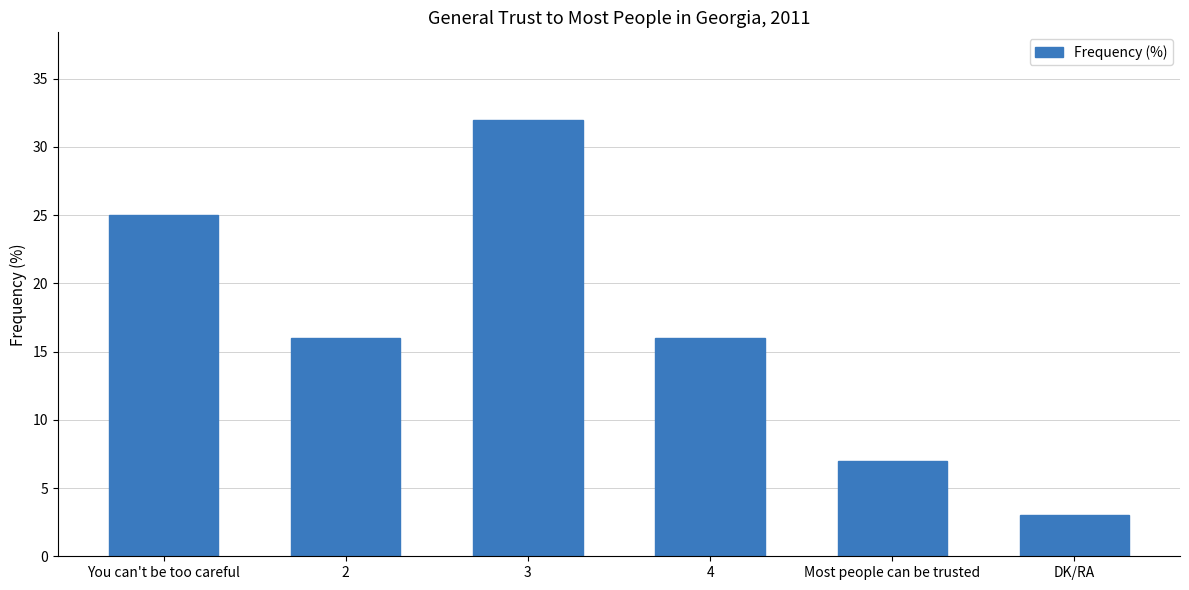

Between 2 and You can't be too careful, which is larger?

You can't be too careful